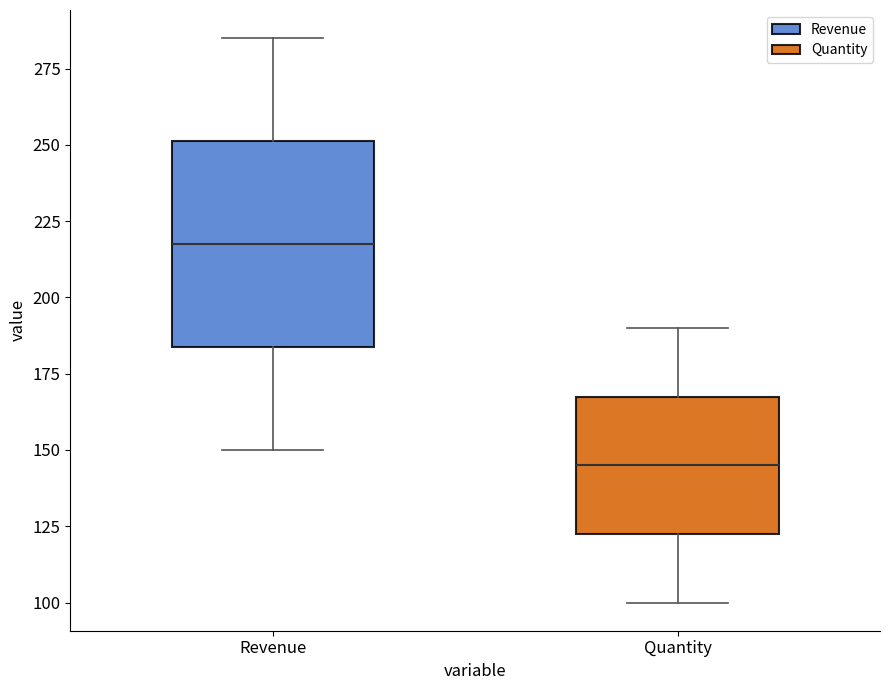

Reading left to right, read every box against the y-axis: the position of its median line, the range the box covers, and the ends of its whiskers. The values are not printed on the chart, so give them approximately, as read against the axis.

Revenue: median 220, box 185 to 250, whiskers 150 to 285
Quantity: median 145, box 125 to 170, whiskers 100 to 190